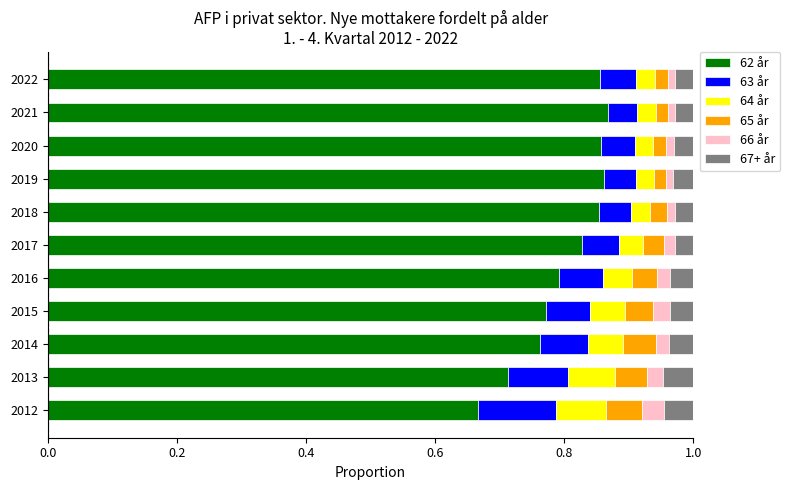

Which category has the lowest value in the 62 år series?

2012